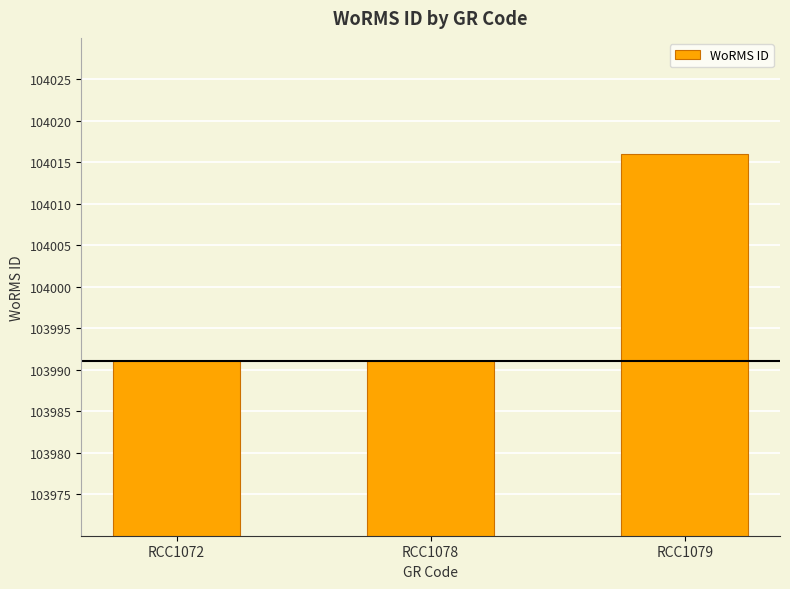

What is the minimum value shown in the chart?

103991